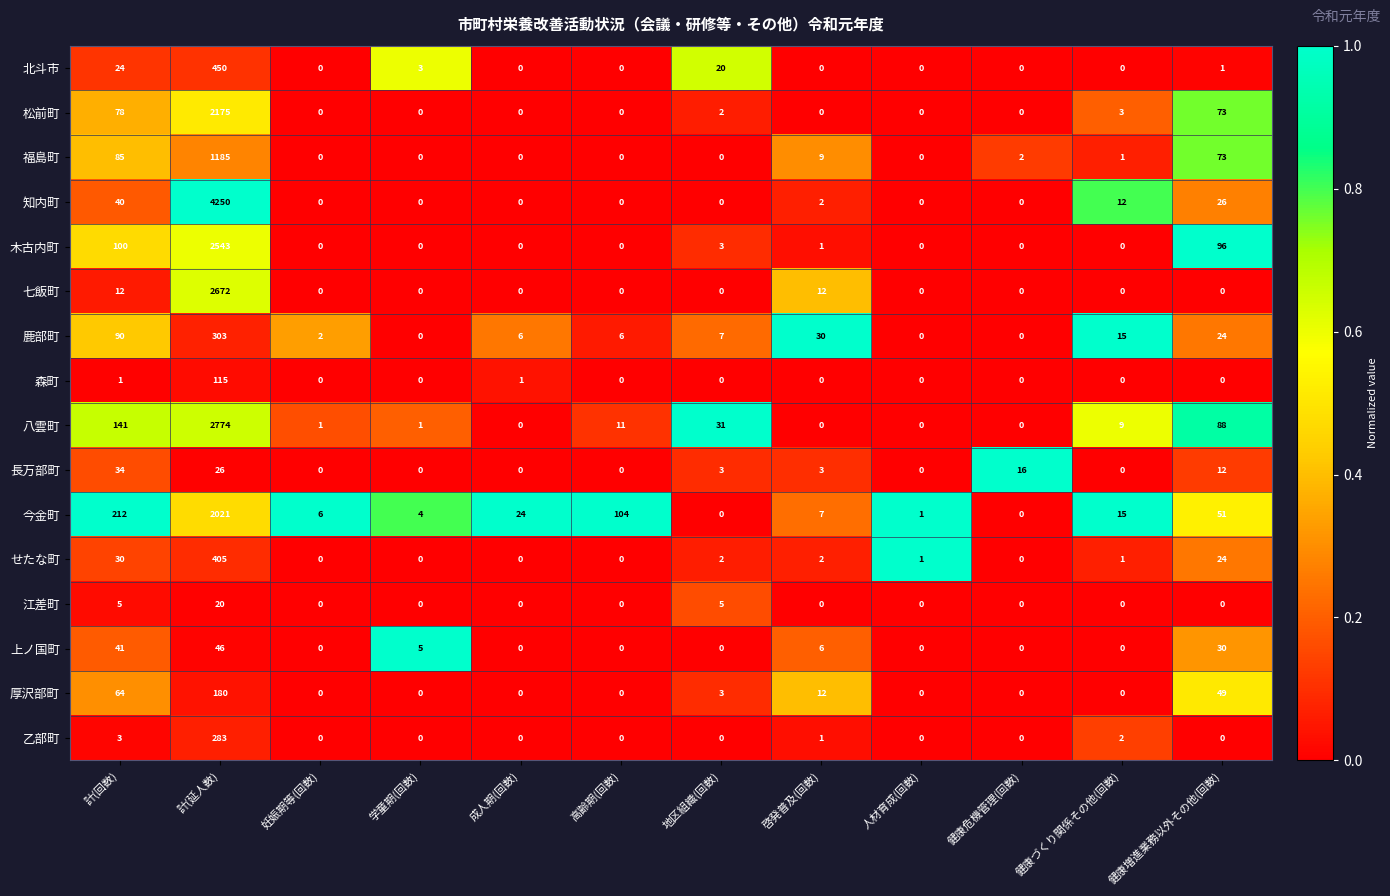

What is the difference between the maximum and minimum values in the せたな町 series?

405